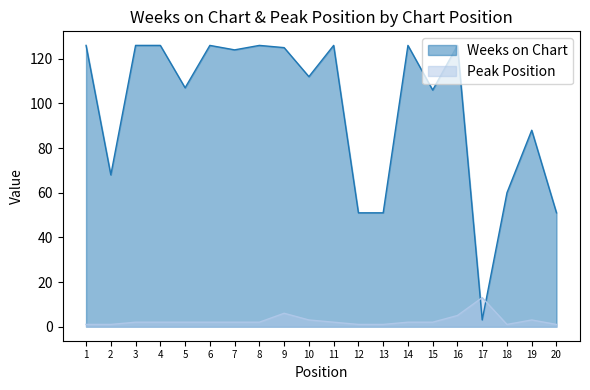

At 13, list the series in order from smallest to largest.

Peak Position, Weeks on Chart